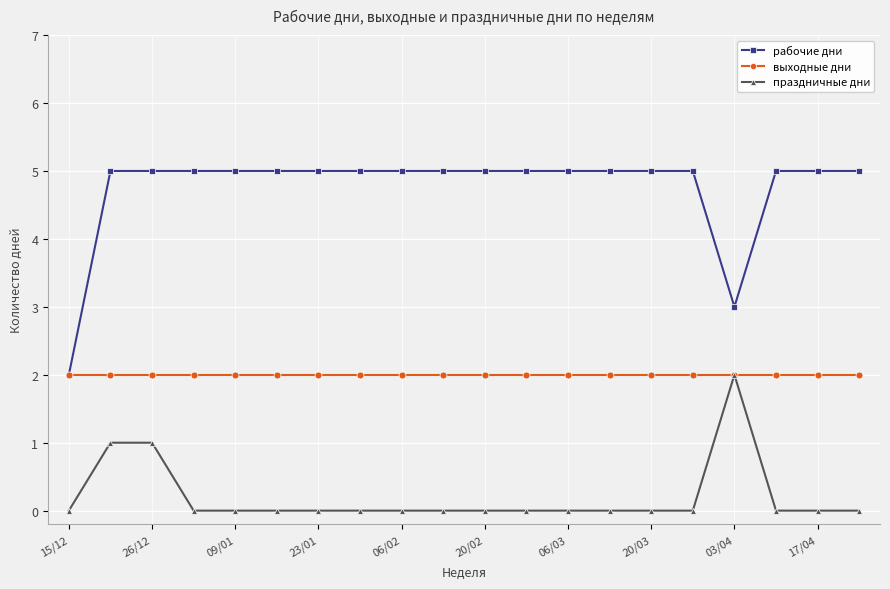

What are all the series names shown in the legend?

рабочие дни, выходные дни, праздничные дни